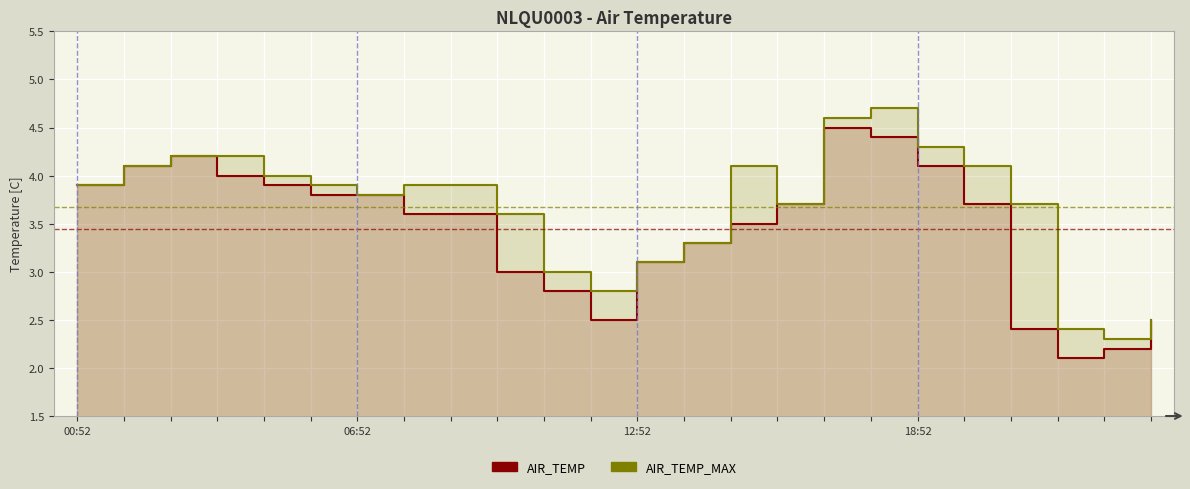

How many lines are shown in the chart?

2